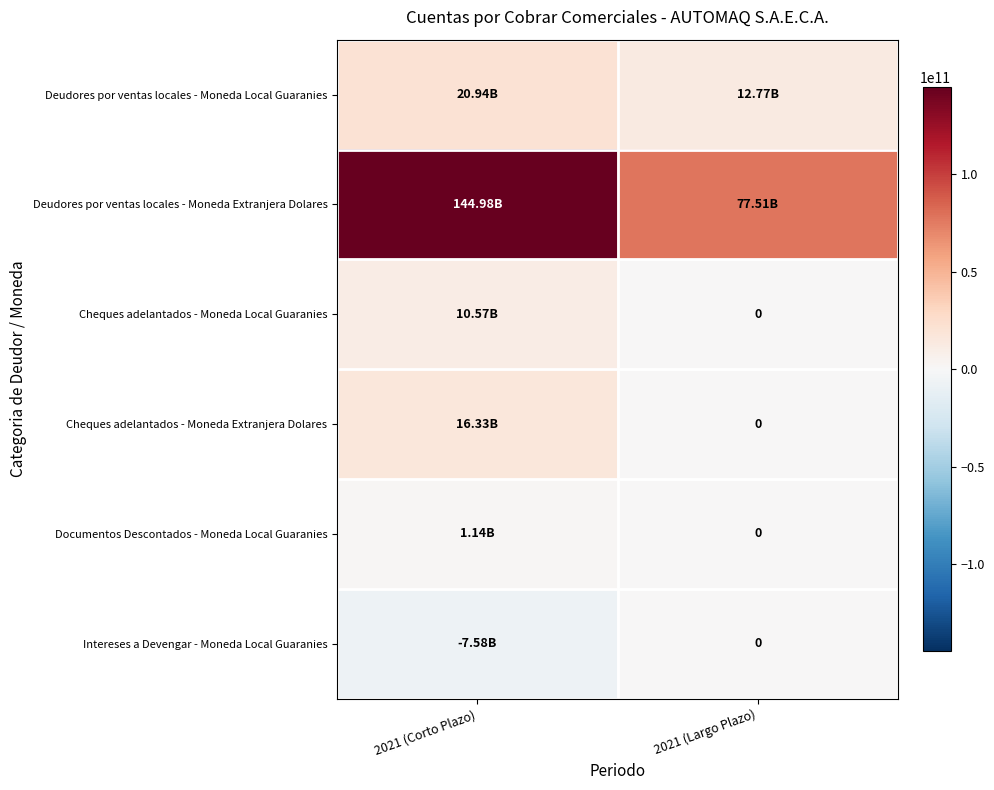

Rank the series by their maximum value, from lowest to highest.

Intereses a Devengar - Moneda Local Guaranies, Documentos Descontados - Moneda Local Guaranies, Cheques adelantados - Moneda Local Guaranies, Cheques adelantados - Moneda Extranjera Dolares, Deudores por ventas locales - Moneda Local Guaranies, Deudores por ventas locales - Moneda Extranjera Dolares